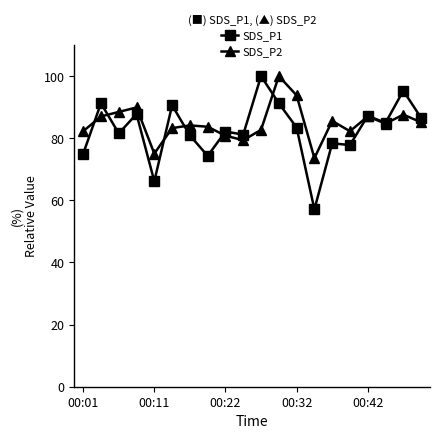

Which series has the largest range (max minus min)?

SDS_P1